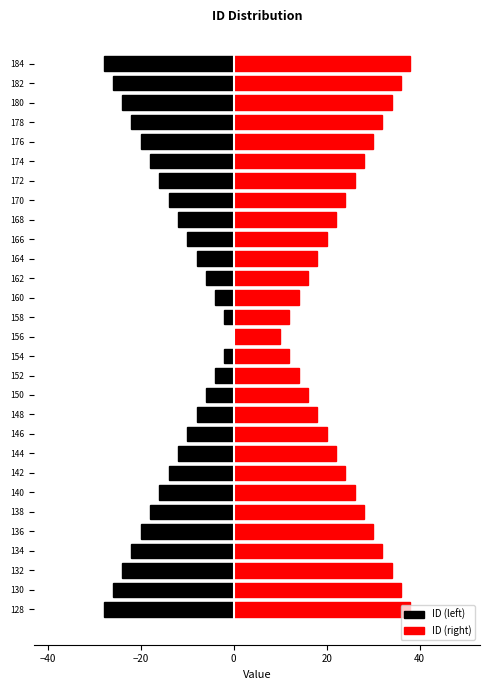

Reading right to left, extract all data points from this chart.

ID (left): -28	-26	-24	-22	-20	-18	-16	-14	-12	-10	-8	-6	-4	-2	0	-2	-4	-6	-8	-10	-12	-14	-16	-18	-20	-22	-24	-26	-28
ID (right): 38	36	34	32	30	28	26	24	22	20	18	16	14	12	10	12	14	16	18	20	22	24	26	28	30	32	34	36	38